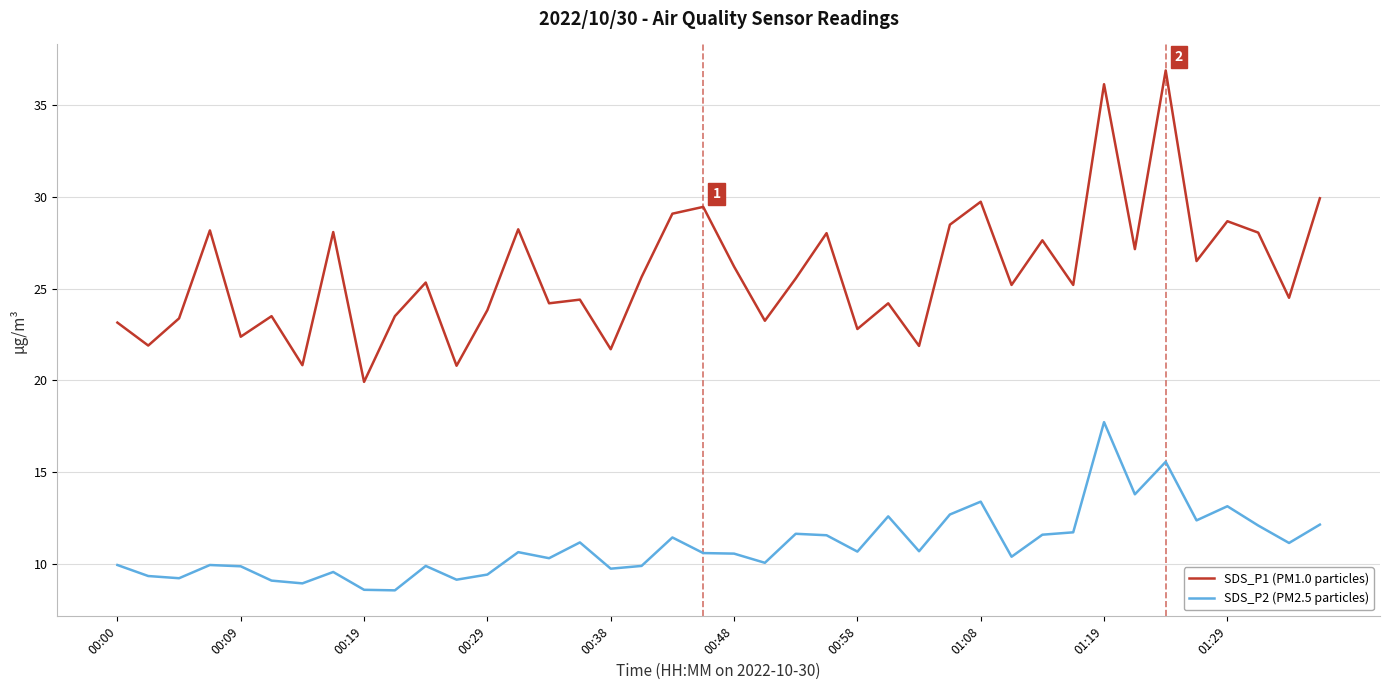

True or false: SDS_P2 (PM2.5 particles) and SDS_P1 (PM1.0 particles) cross at least once.

False